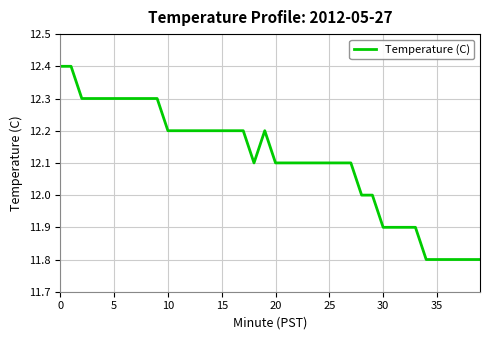

What is the difference between the maximum and minimum values?

0.6